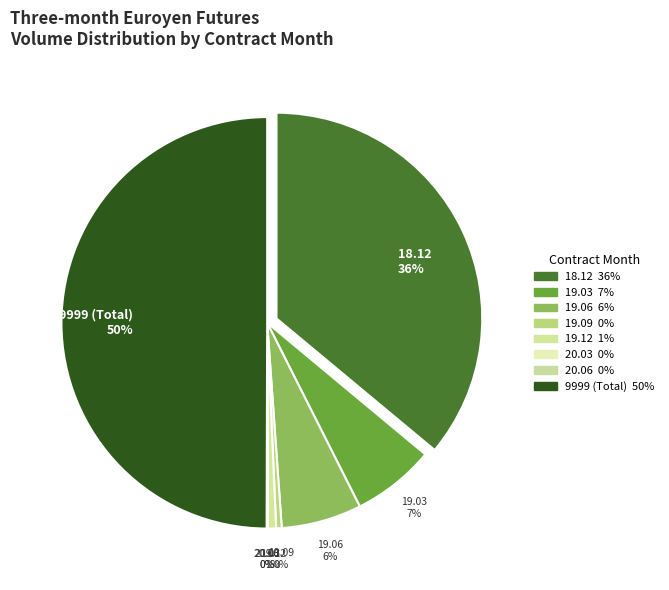

Does any single category account for the majority?

No